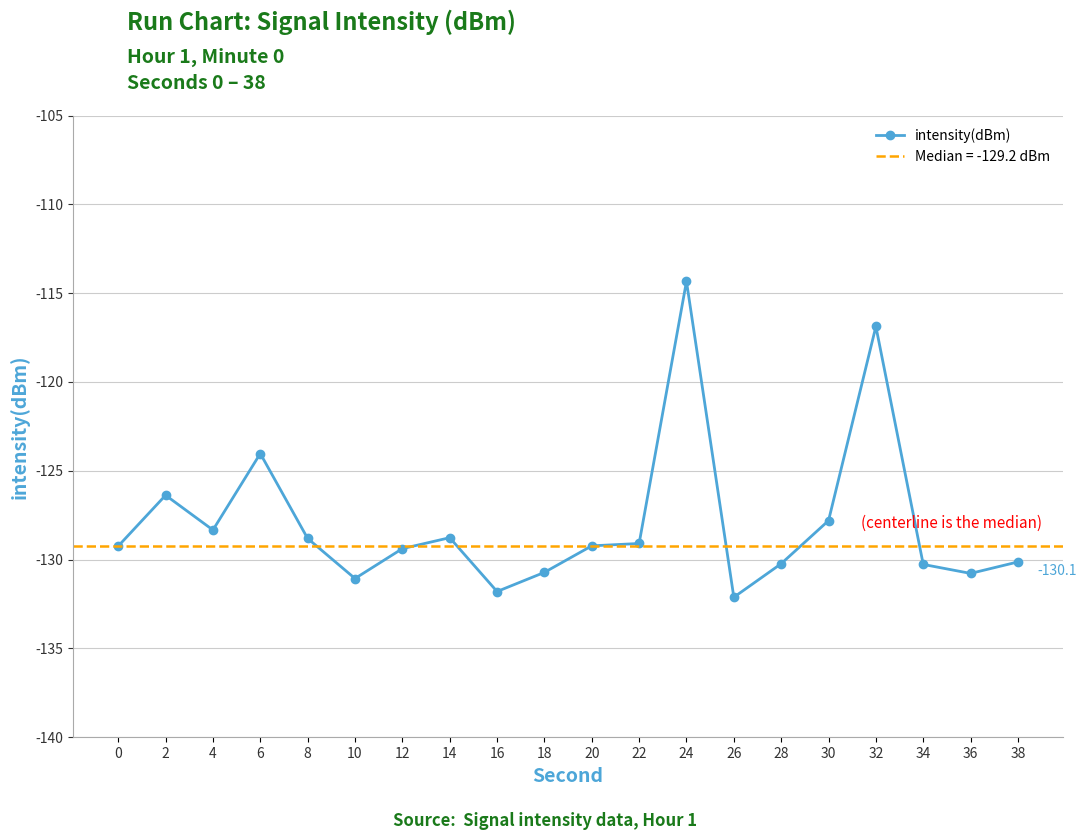

What is the difference between the second highest and second lowest values?

14.9